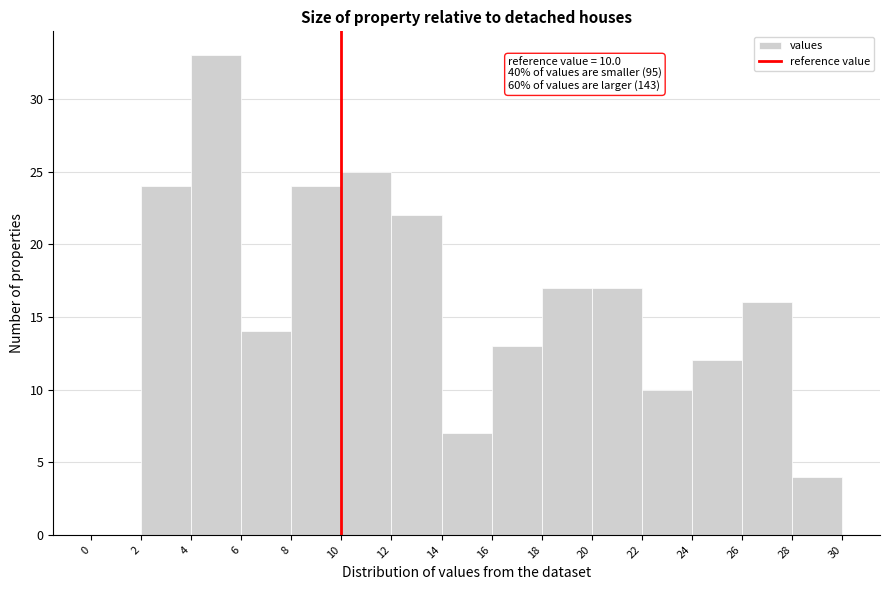

Which range on the x-axis has the tallest bar?

4 to 6